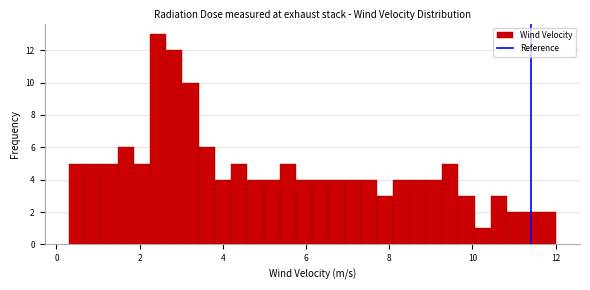

Around what value on the x-axis is the tallest bar? Give the approximate position of its centre, as read against the axis.

2.4